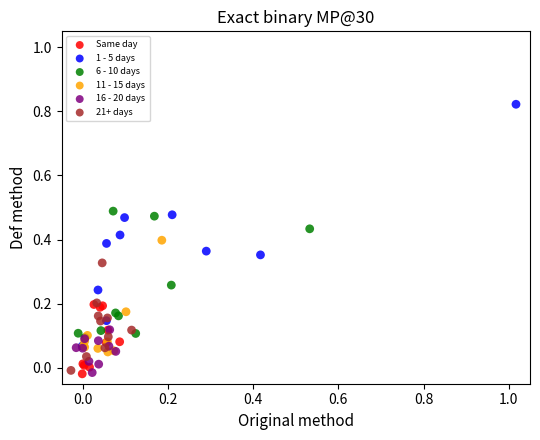

Which series reaches the maximum Y coordinate?

1 - 5 days